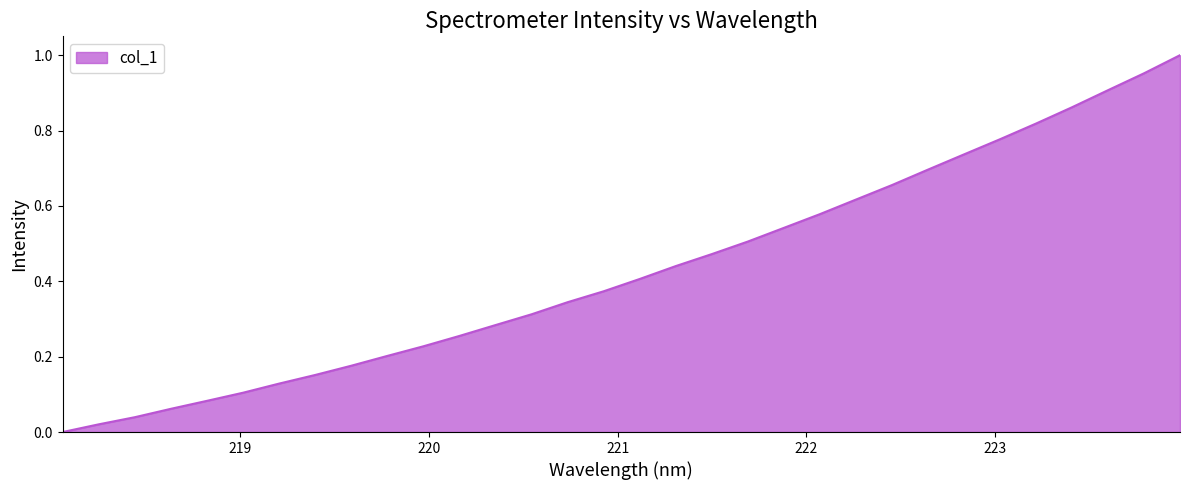

List the labels in order of value, largest first.

223.9802, 223.7895, 223.5987, 223.408, 223.2172, 223.0264, 222.8355, 222.6447, 222.4538, 222.263, 222.0721, 221.8812, 221.6902, 221.4993, 221.3083, 221.1174, 220.9264, 220.7354, 220.5444, 220.3533, 220.1623, 219.9712, 219.7801, 219.589, 219.3979, 219.2067, 219.0156, 218.8244, 218.6332, 218.442, 218.2508, 218.0596